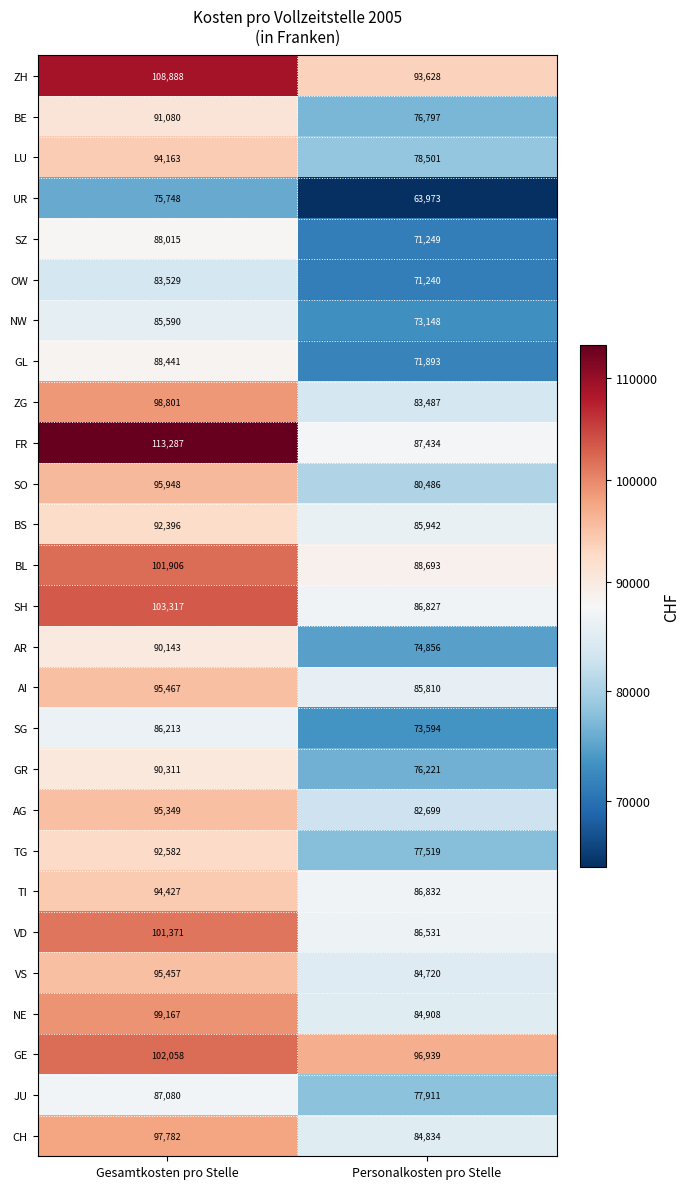

How many distinct data groups are displayed?

27